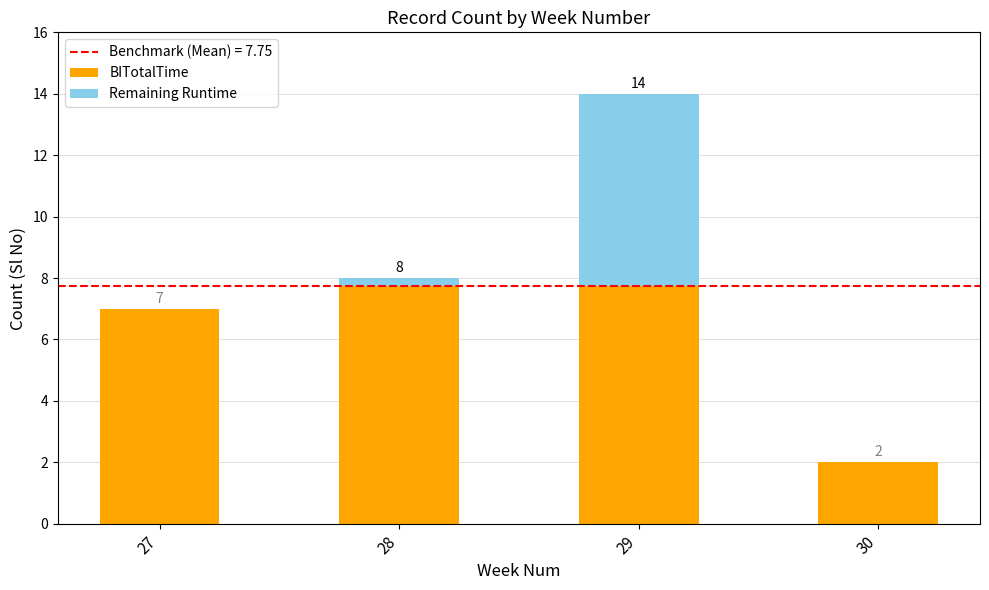

At which label is BITotalTime closest to 4?

30